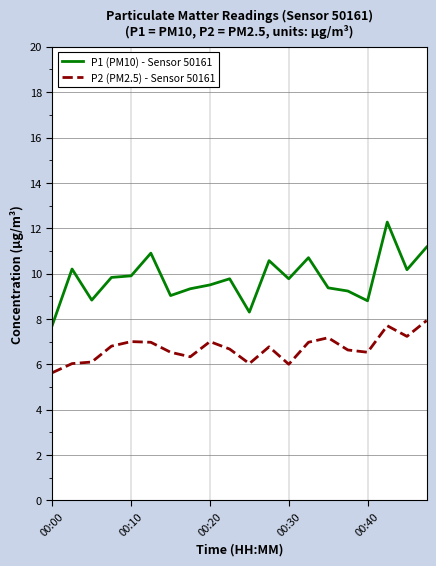

What is the lowest value of the P2 (PM2.5) - Sensor 50161 series?

5.6